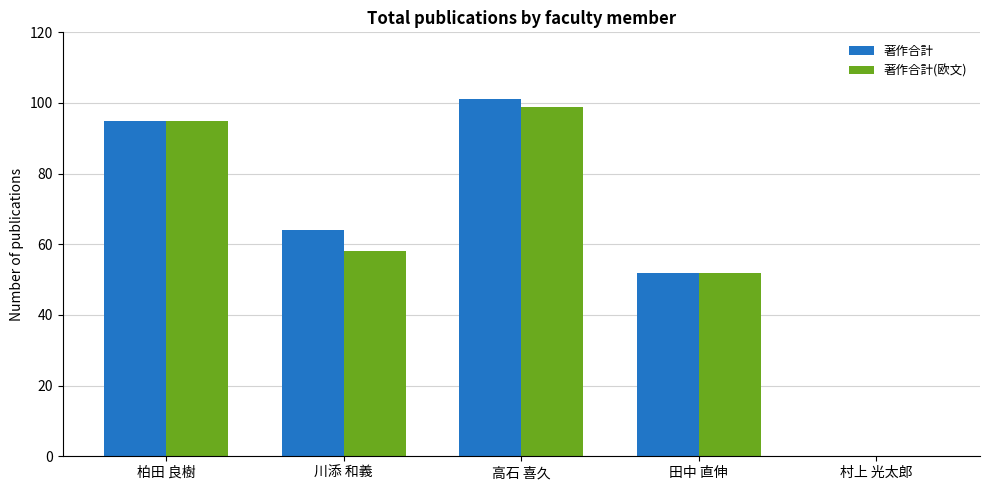

What is the sum of all 著作合計(欧文) values?

304